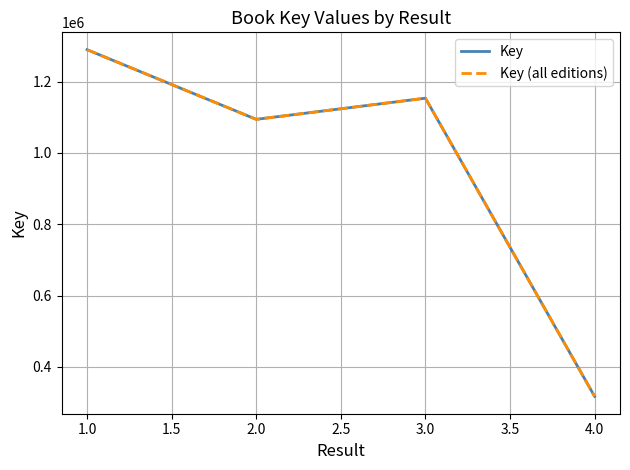

How many interior local peaks does the Key series have?

1